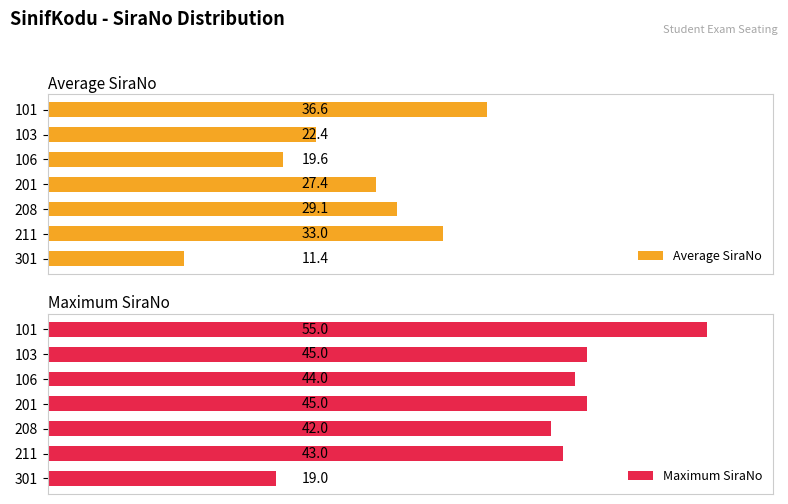

Reading left to right, what are all the values shown in this chart?

Average SiraNo: 36.6	22.4	19.6	27.4	29.1	33.0	11.4
Maximum SiraNo: 55.0	45.0	44.0	45.0	42.0	43.0	19.0